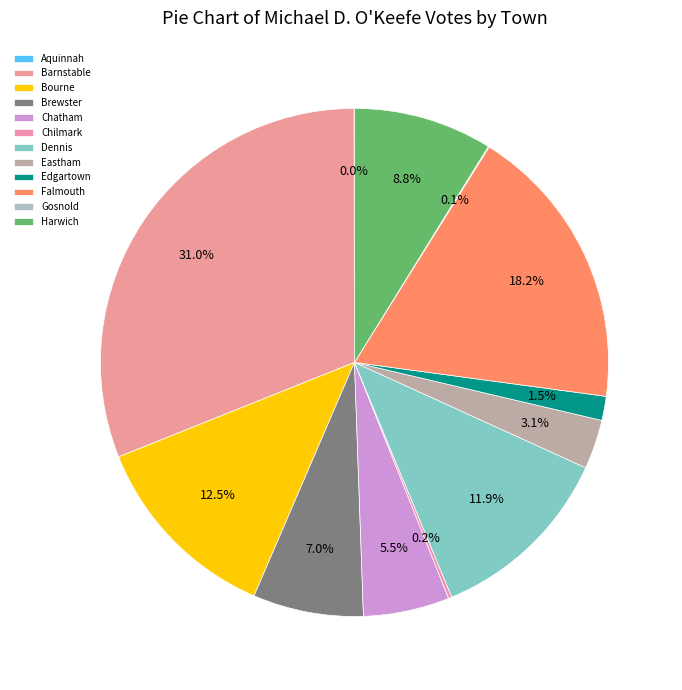

Do Chilmark and Harwich together represent more than half of the pie?

No